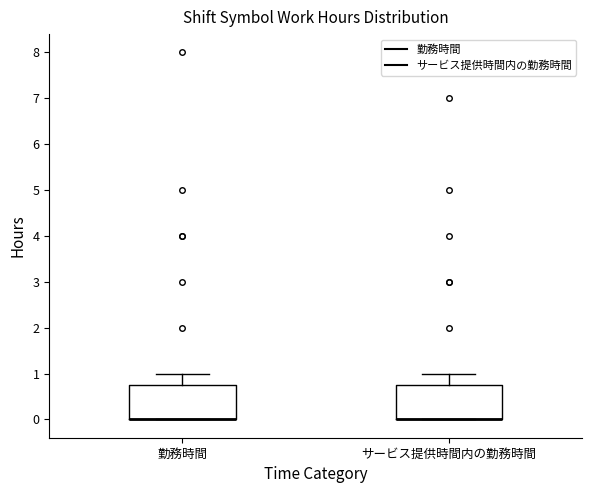

Where is the upper edge of the box for 勤務時間 on the y-axis? The values are not printed on the chart, so give them approximately, as read against the axis.

0.8